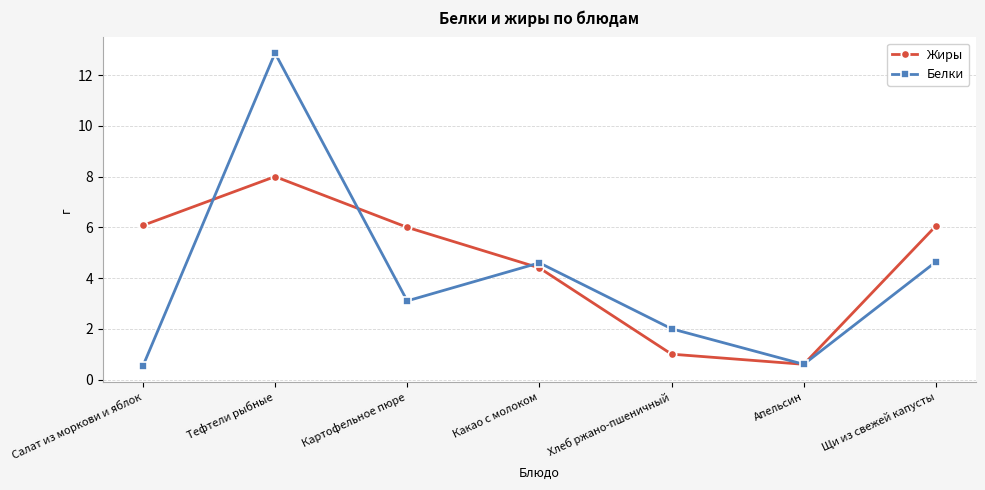

What position from the right is Картофельное пюре?

5